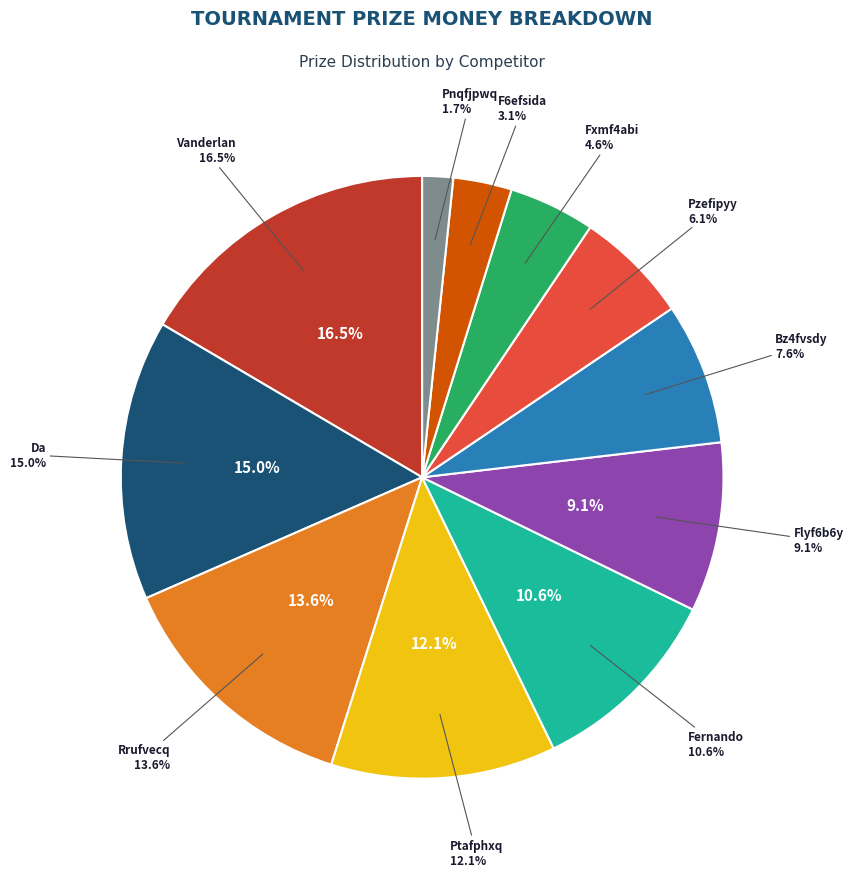

To the nearest percent, what is the difference between the Pnqfjpwq Cuufvucy and F6efsida Yymfgtxq slice percentages?

1%